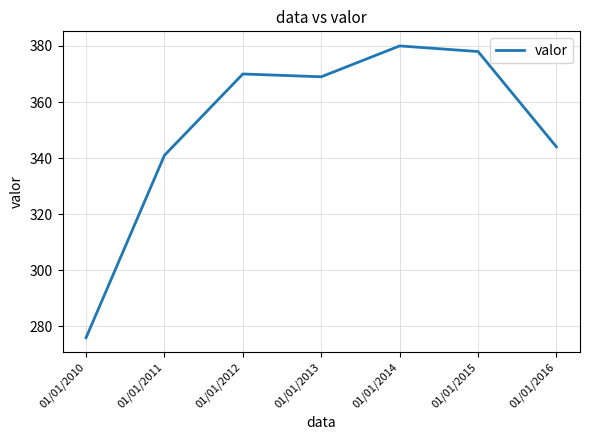

What is the change in value from 01/01/2012 to 01/01/2016?

-26